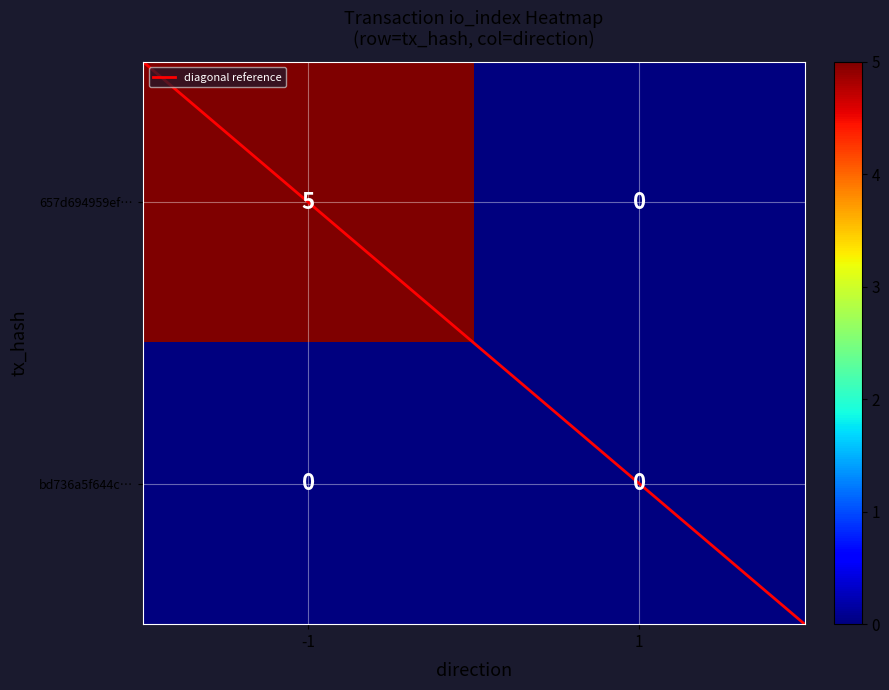

How many series are shown in this chart?

2